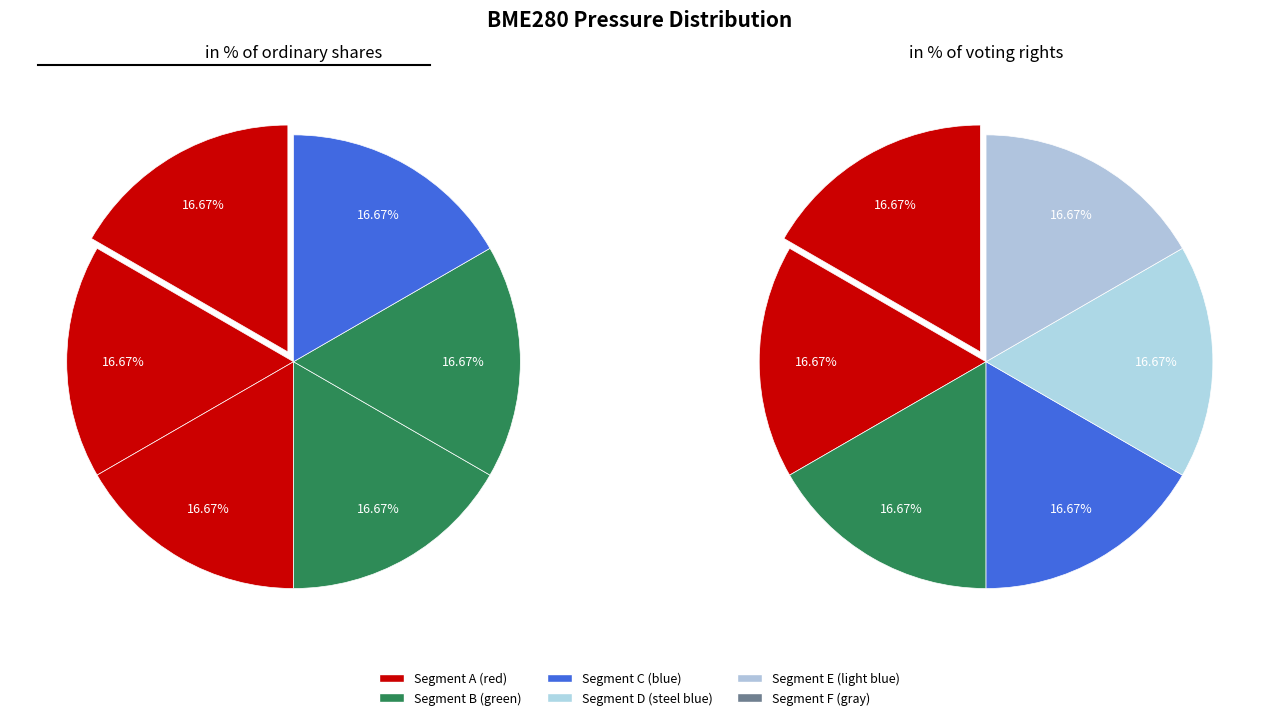

Does 00:16 represent more than half of the total?

No